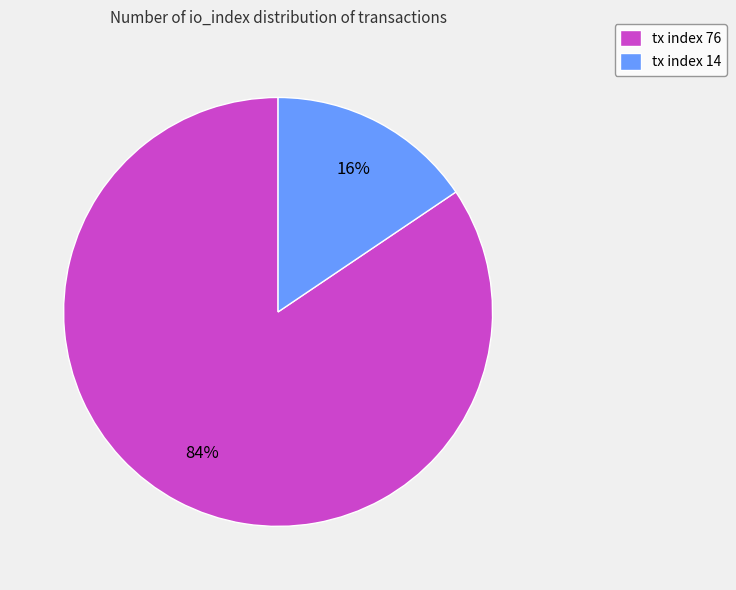

To the nearest percent, what percentage of the pie is tx index 76?

84%